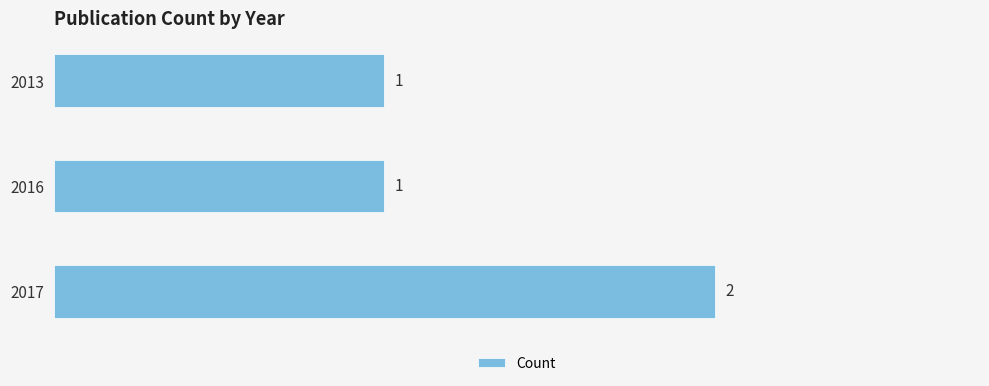

Approximately how many times larger is the value at 2016 compared to 2013?

1.0